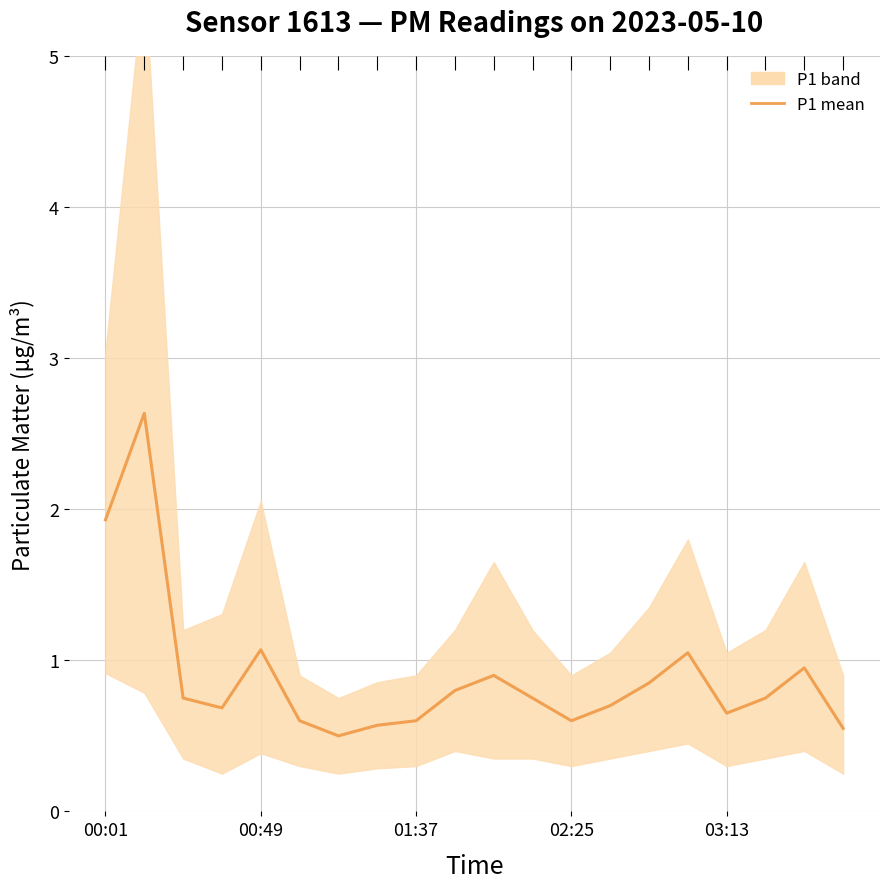

How many points are lower than both their immediate neighbors (excluding endpoints)?

4